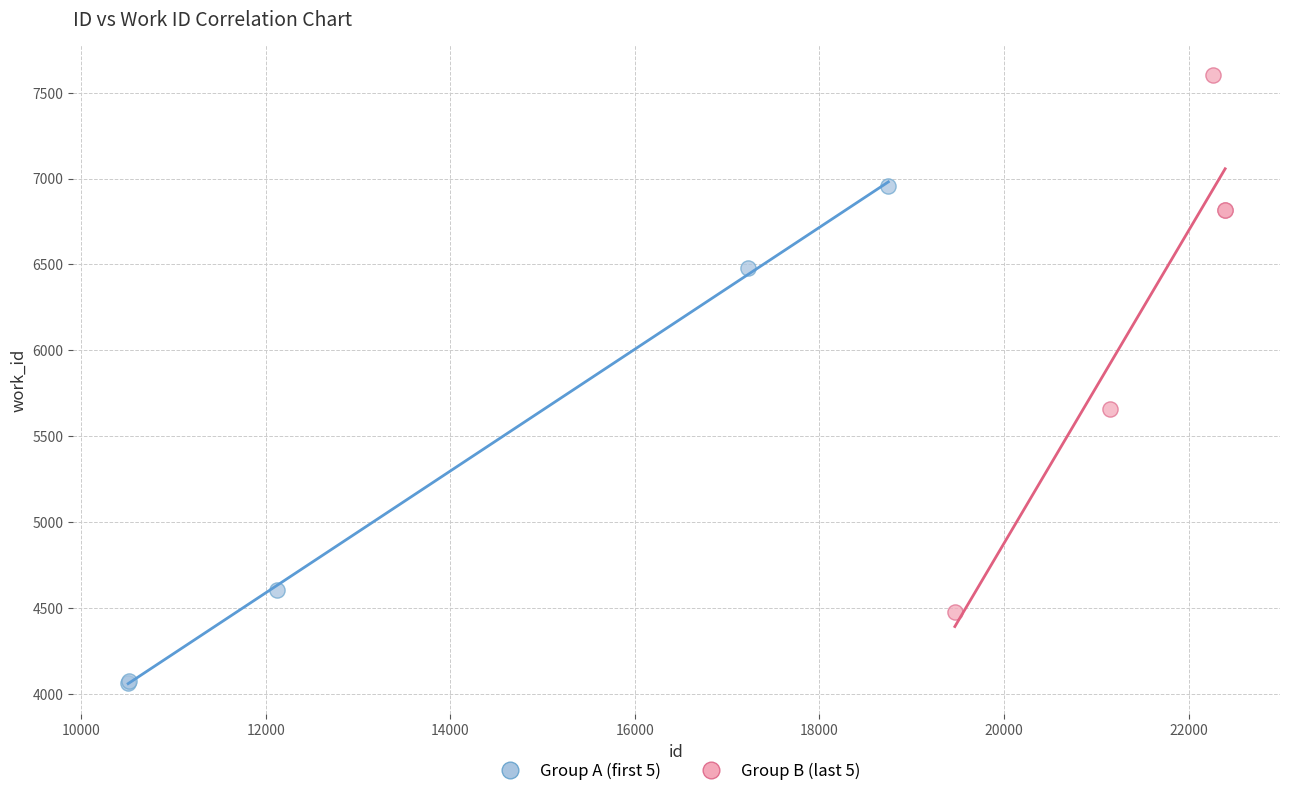

Which series contains the lowest Y value?

Group A (first 5)